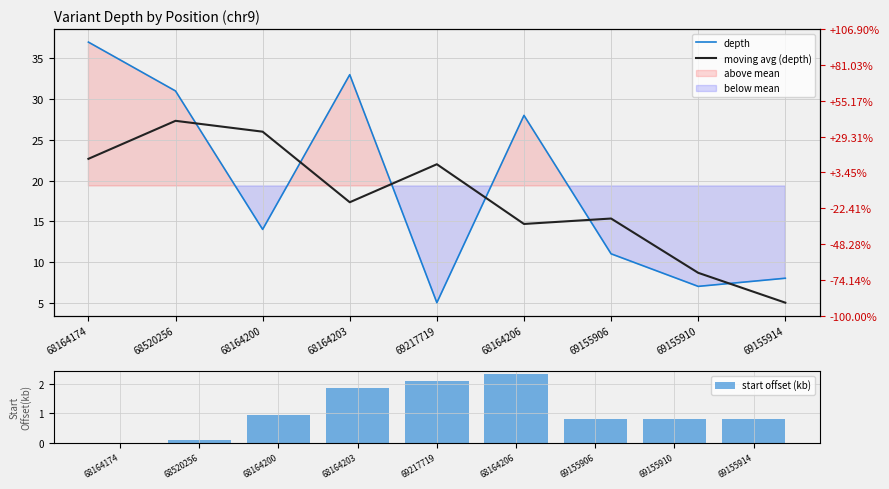

At which label does start offset (kb) reach its minimum?

68164174